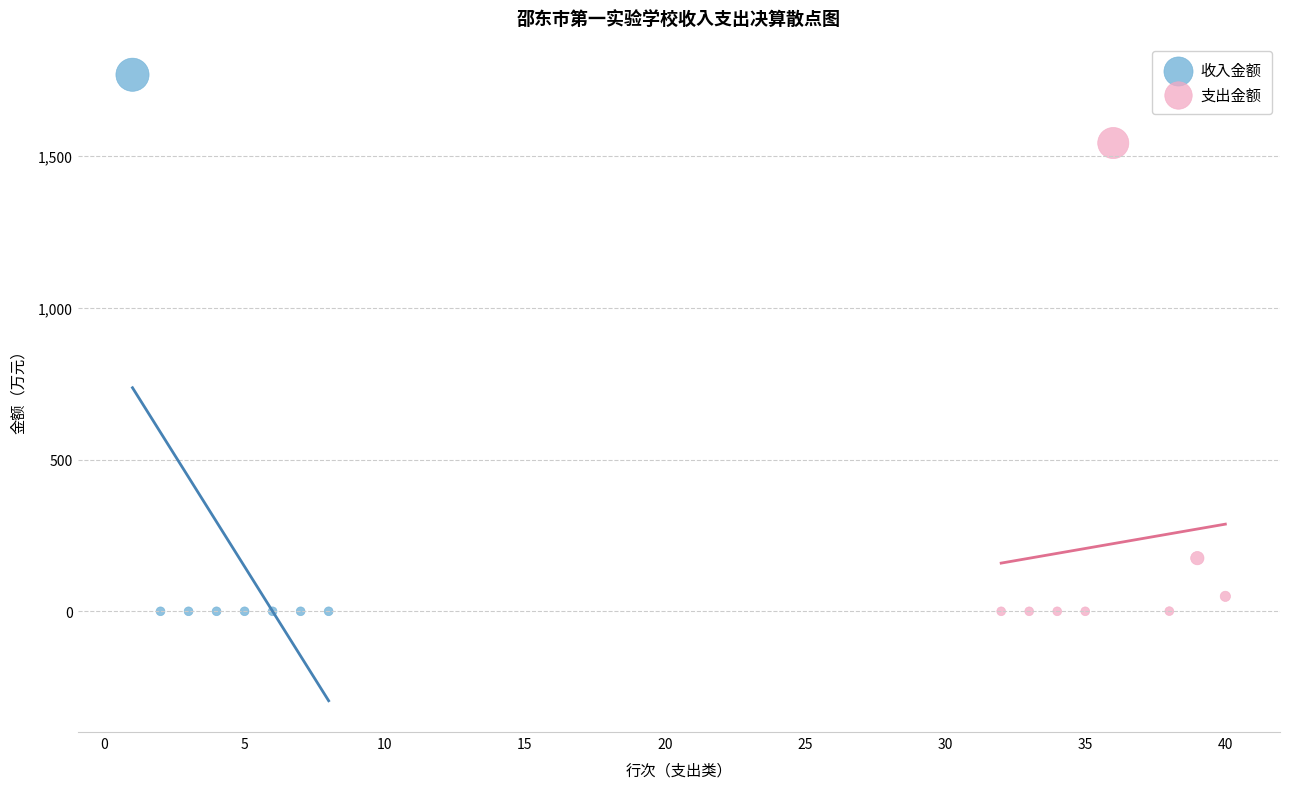

Which series contains the highest Y value?

收入金额